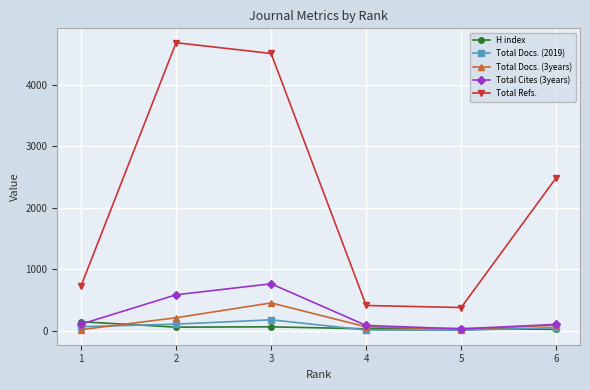

The value of Total Refs. at 3 is 4508. True or false?

True